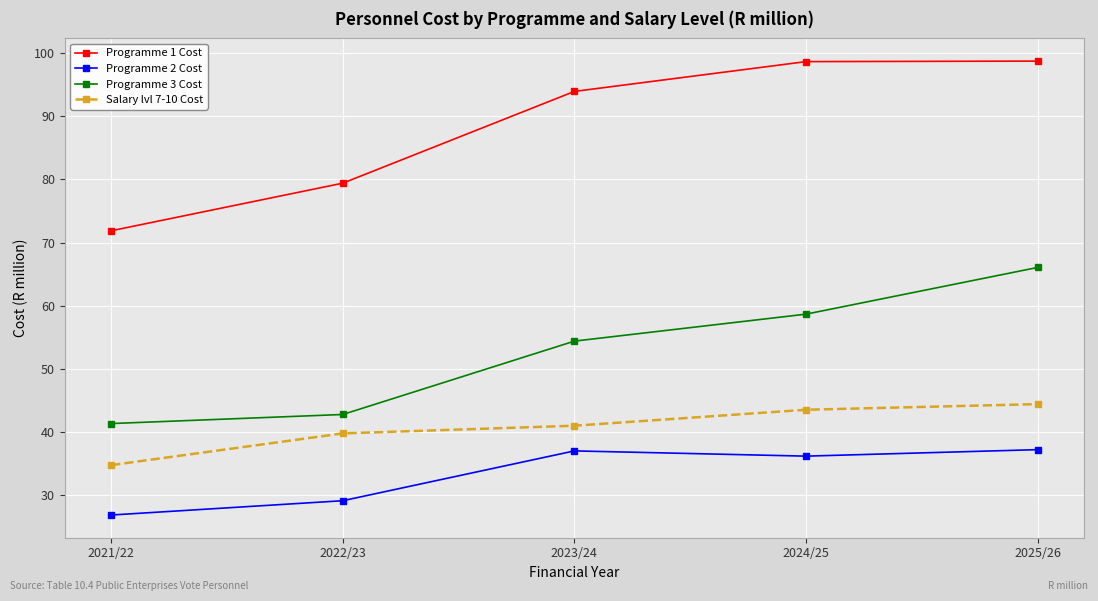

At which category is the sum across all series the highest?

2025/26